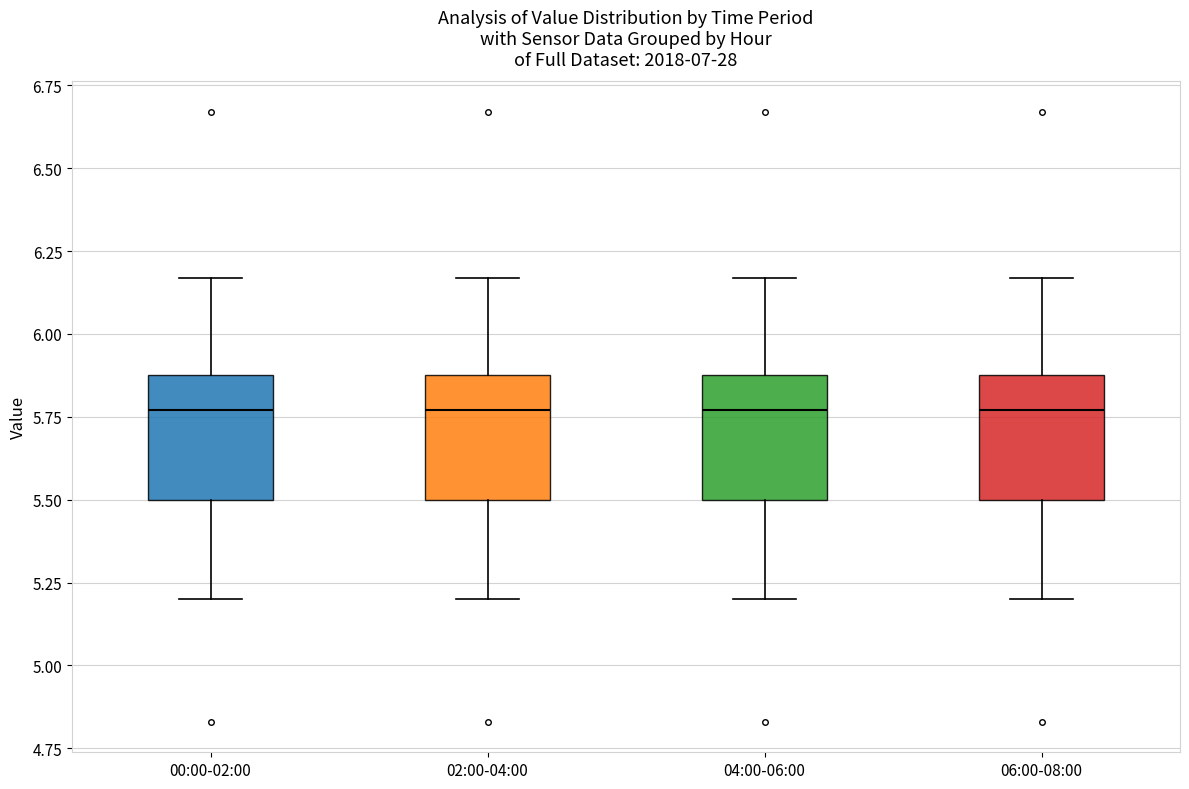

Reading left to right, transcribe this box plot: for each box, give where its median line is, the range the box spans, and where its two whiskers end, as read against the y-axis. The values are not printed on the chart, so give them approximately, as read against the axis.

00:00-02:00: median 5.75, box 5.50 to 5.90, whiskers 5.20 to 6.15
02:00-04:00: median 5.75, box 5.50 to 5.90, whiskers 5.20 to 6.15
04:00-06:00: median 5.75, box 5.50 to 5.90, whiskers 5.20 to 6.15
06:00-08:00: median 5.75, box 5.50 to 5.90, whiskers 5.20 to 6.15